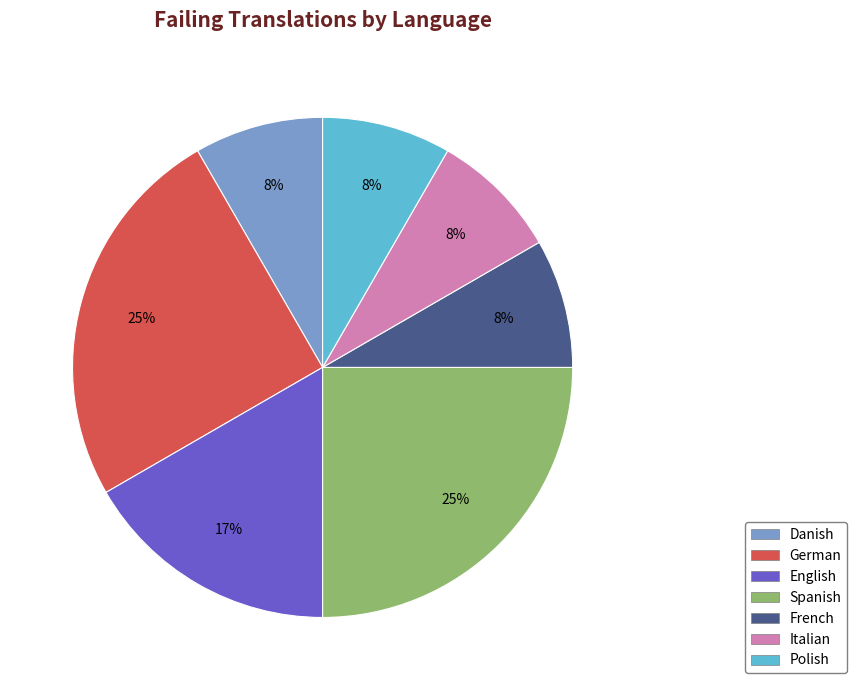

To the nearest percent, what is the average slice percentage?

14%